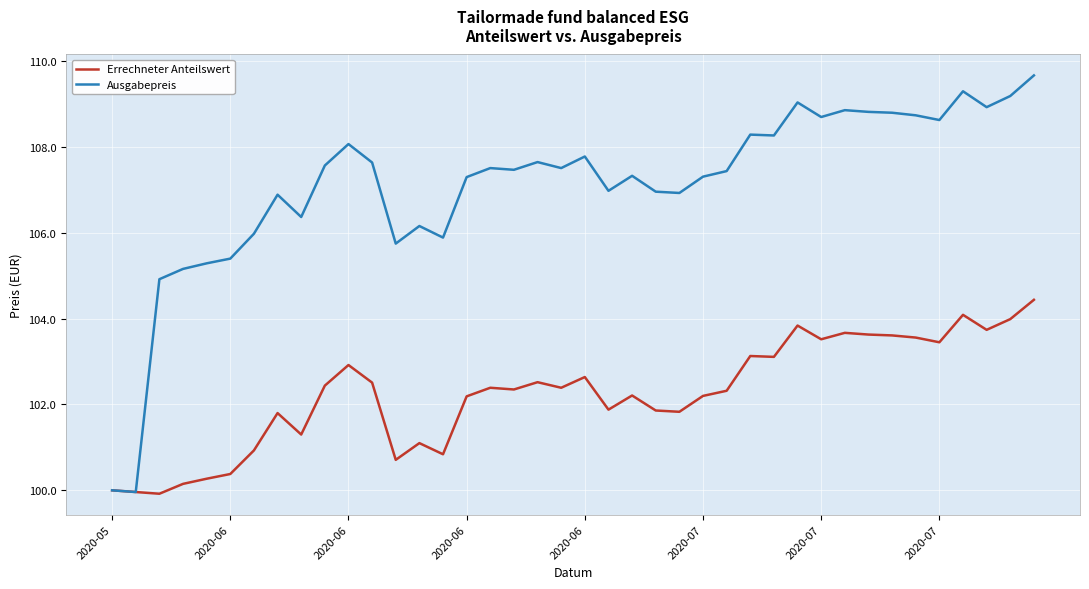

Which series has the largest range (max minus min)?

Ausgabepreis